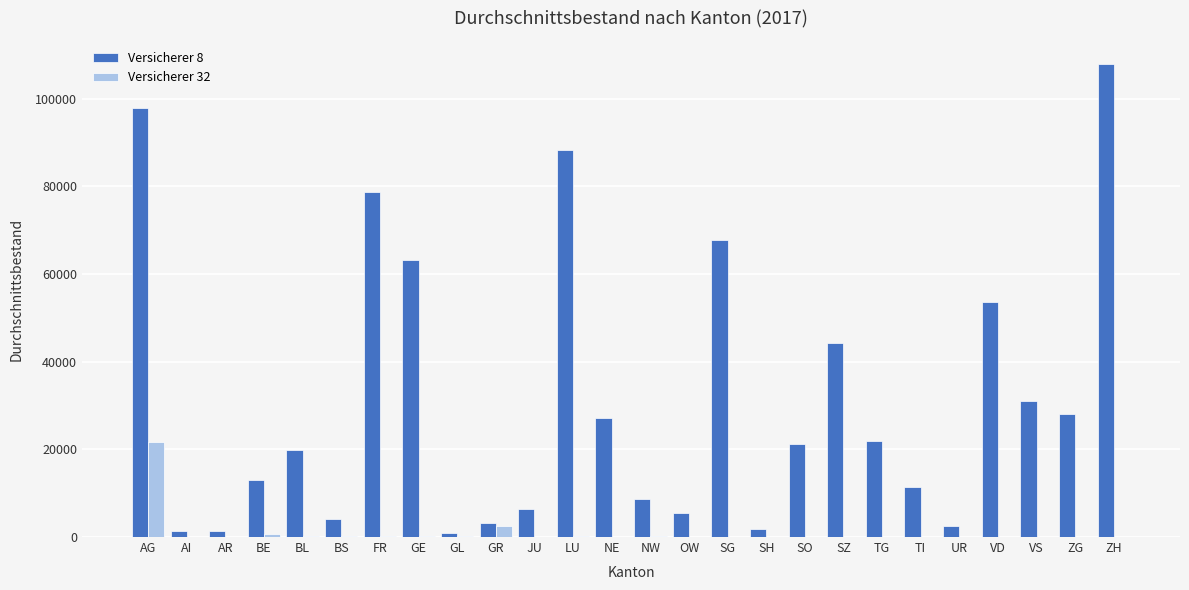

Is it true that Versicherer 32 equals 0.0 at ZG?

True